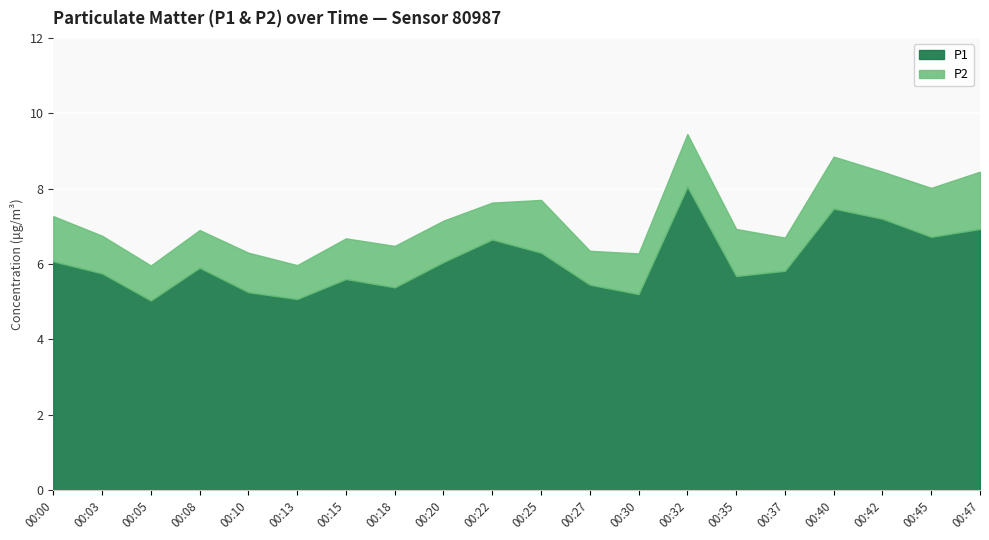

What is the value of the P1 point at the 4th from the left?

5.9